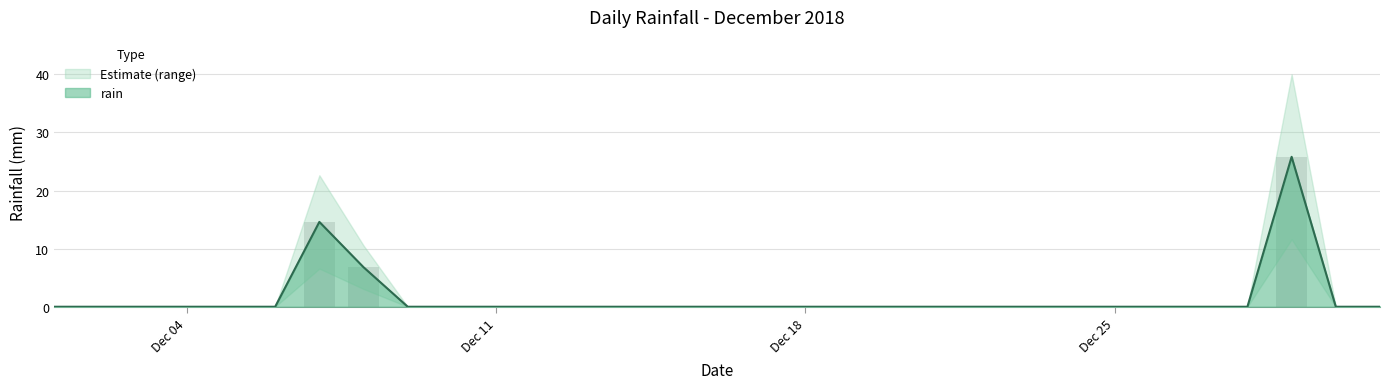

The value at 2018-12-21 is 16.0. True or false?

False